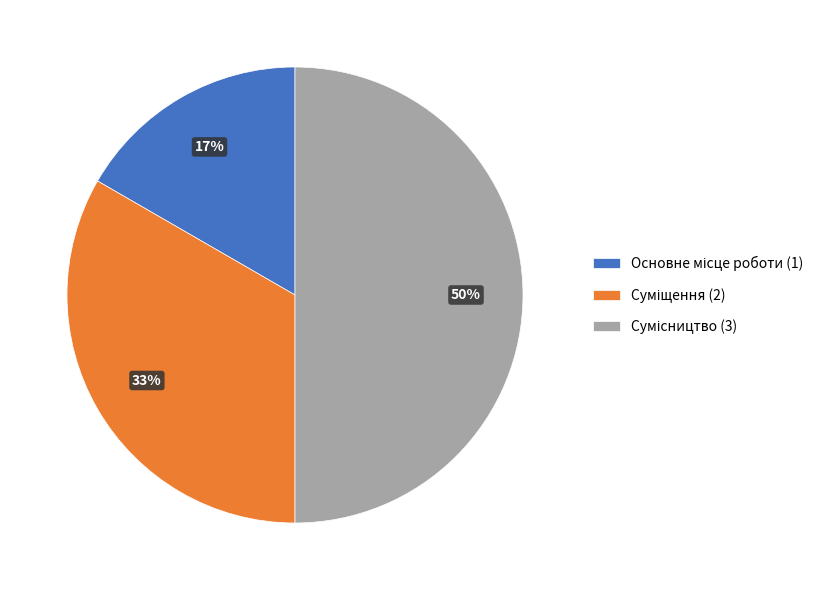

Count the number of slices in the pie.

3